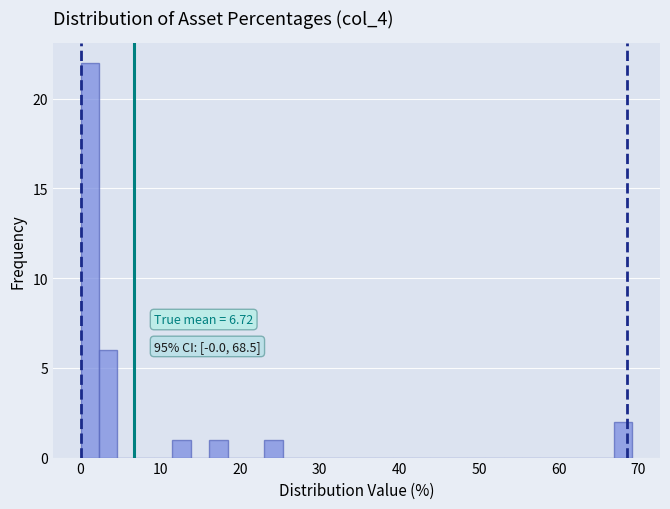

Around what value on the x-axis is the tallest bar? Give the approximate position of its centre, as read against the axis.

1